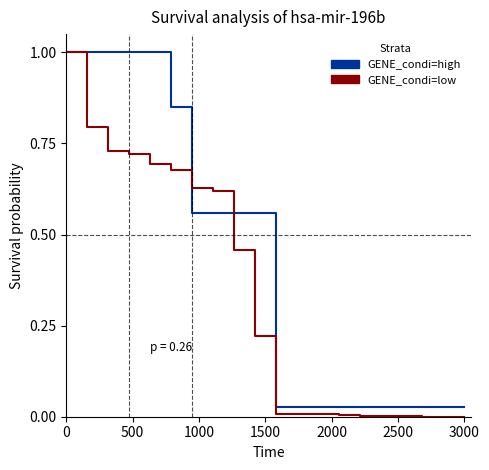

What is the maximum value shown in the chart?

1.0